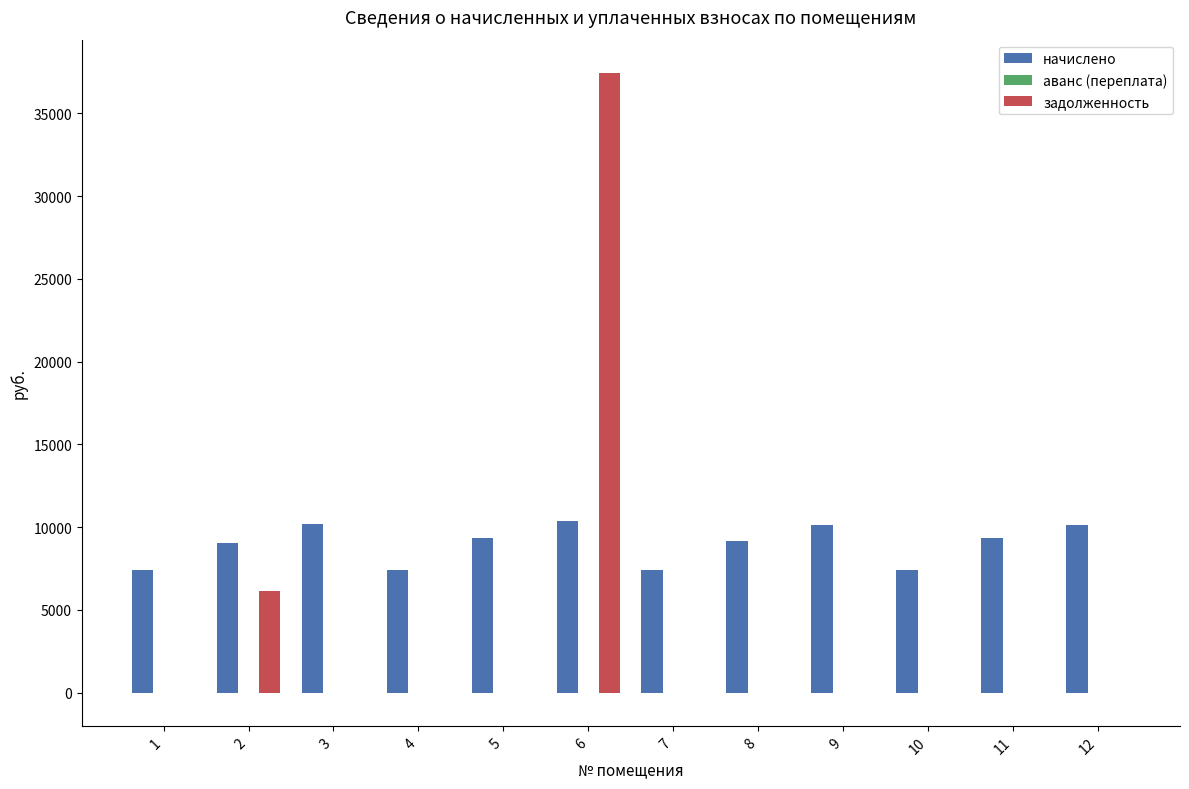

Count the number of data series in this chart.

2